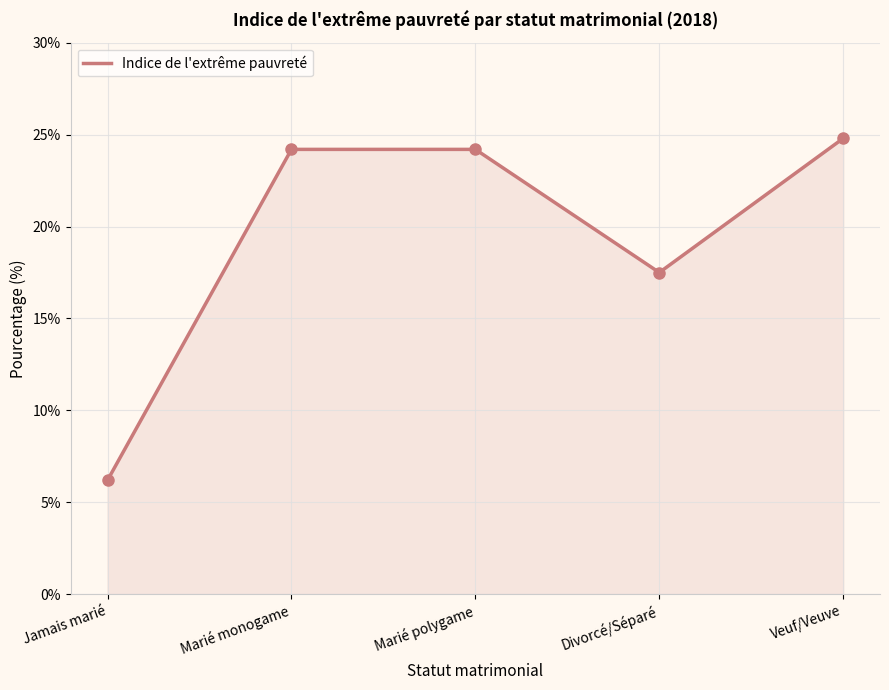

The value at Divorcé/Séparé is 26.9. True or false?

False